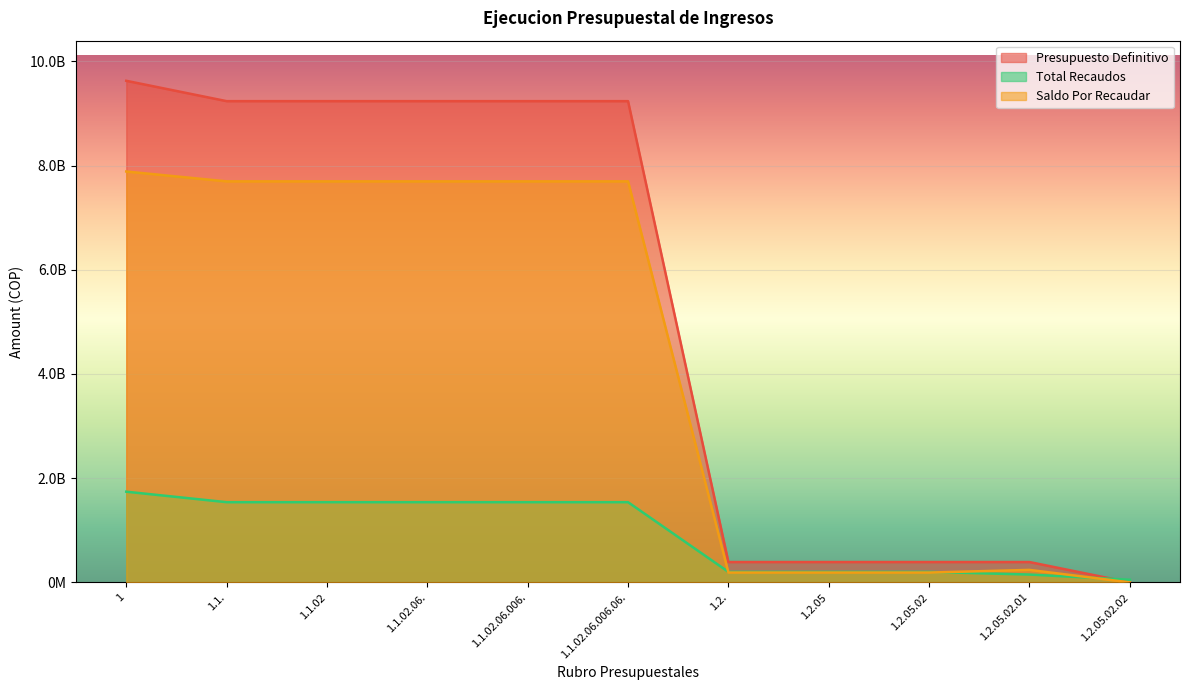

What is the highest value of the Total Recaudos series?

1740663226.6